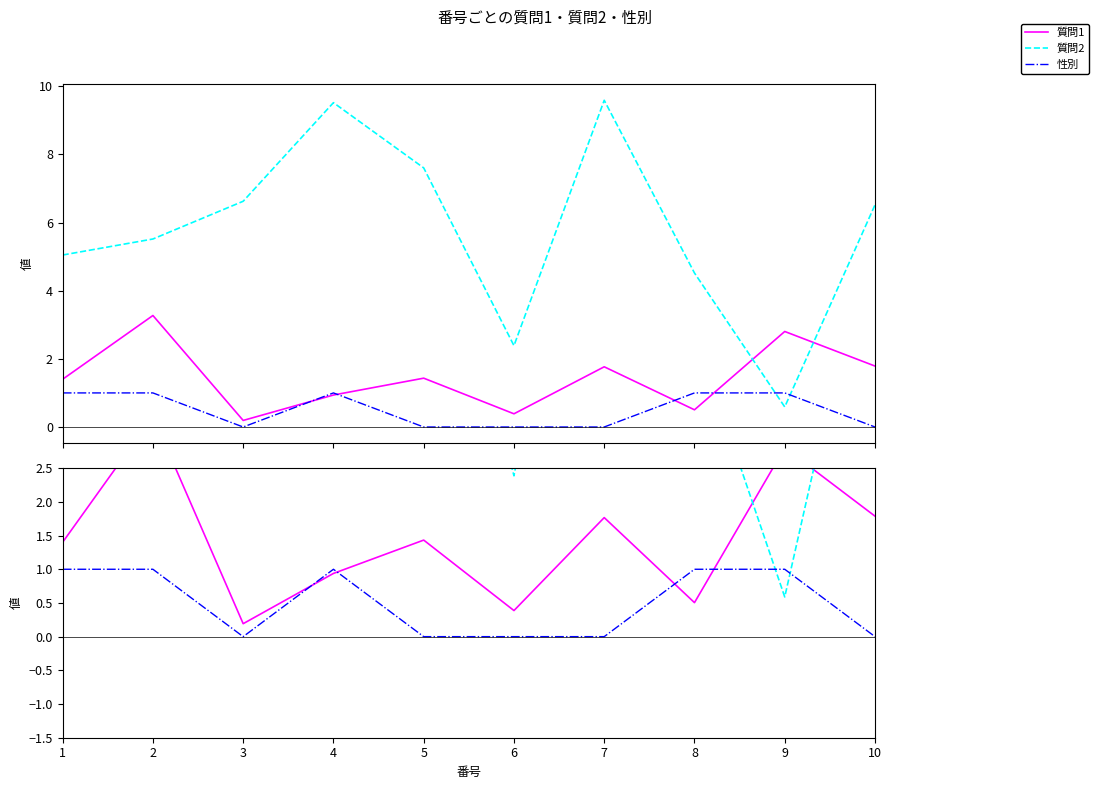

Where does the 質問2 series first go above 6?

3